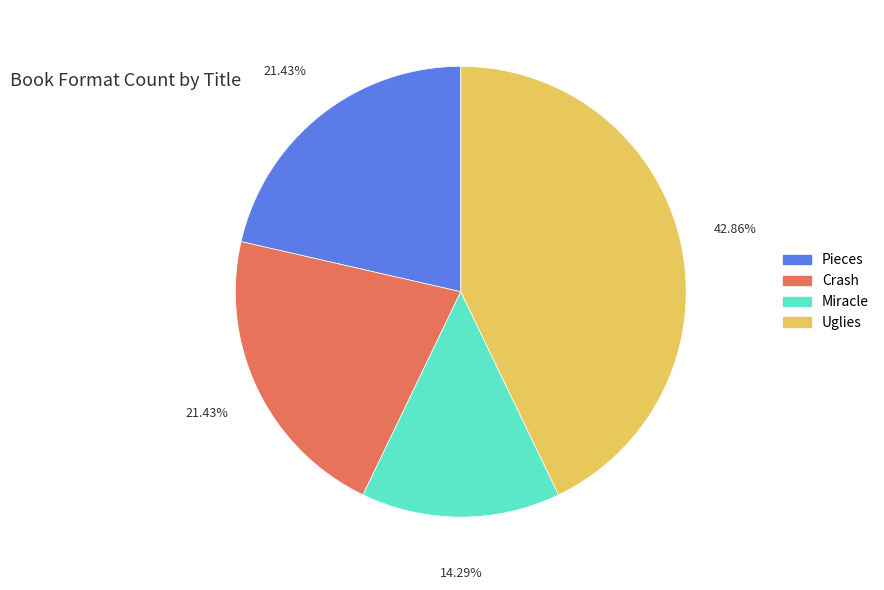

The Uglies slice represents 35% of the pie. True or false?

False